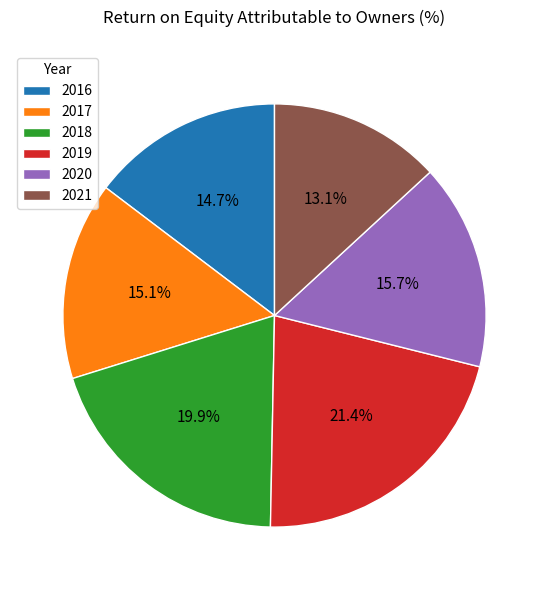

Which category has the smallest portion of the pie?

2021